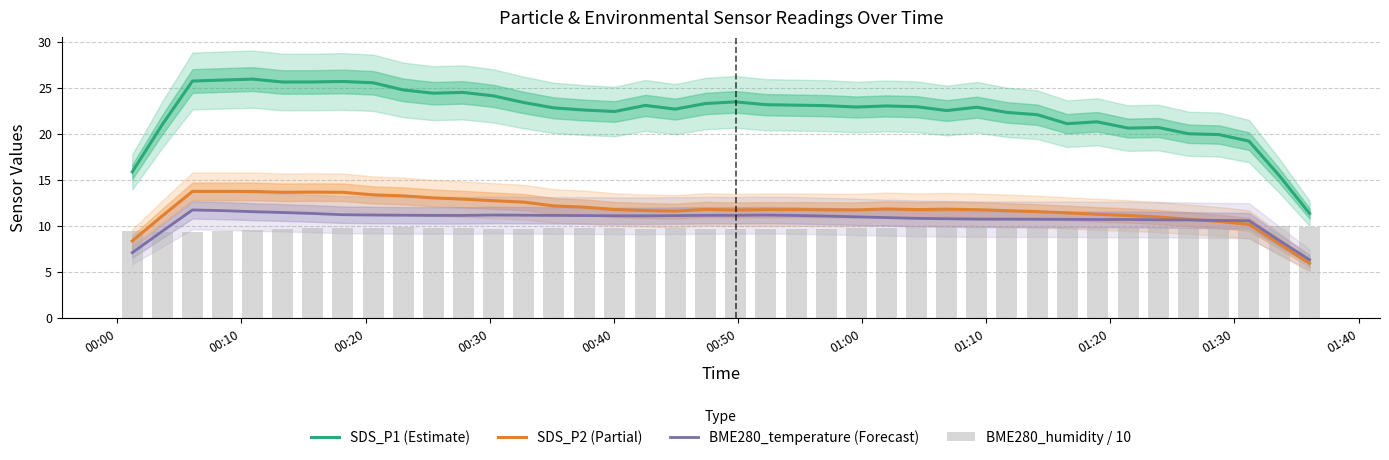

What is the smallest value displayed?

5.9